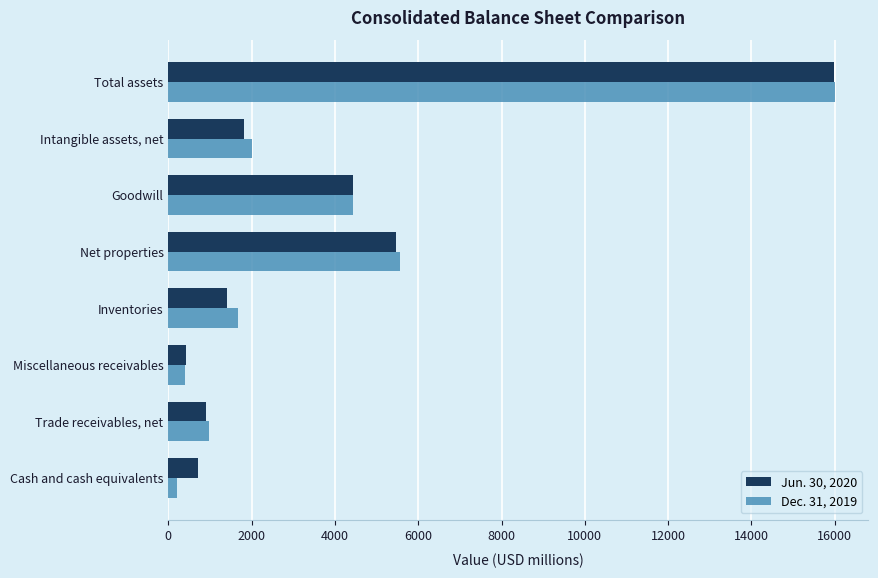

Which series has the largest range (max minus min)?

Dec. 31, 2019